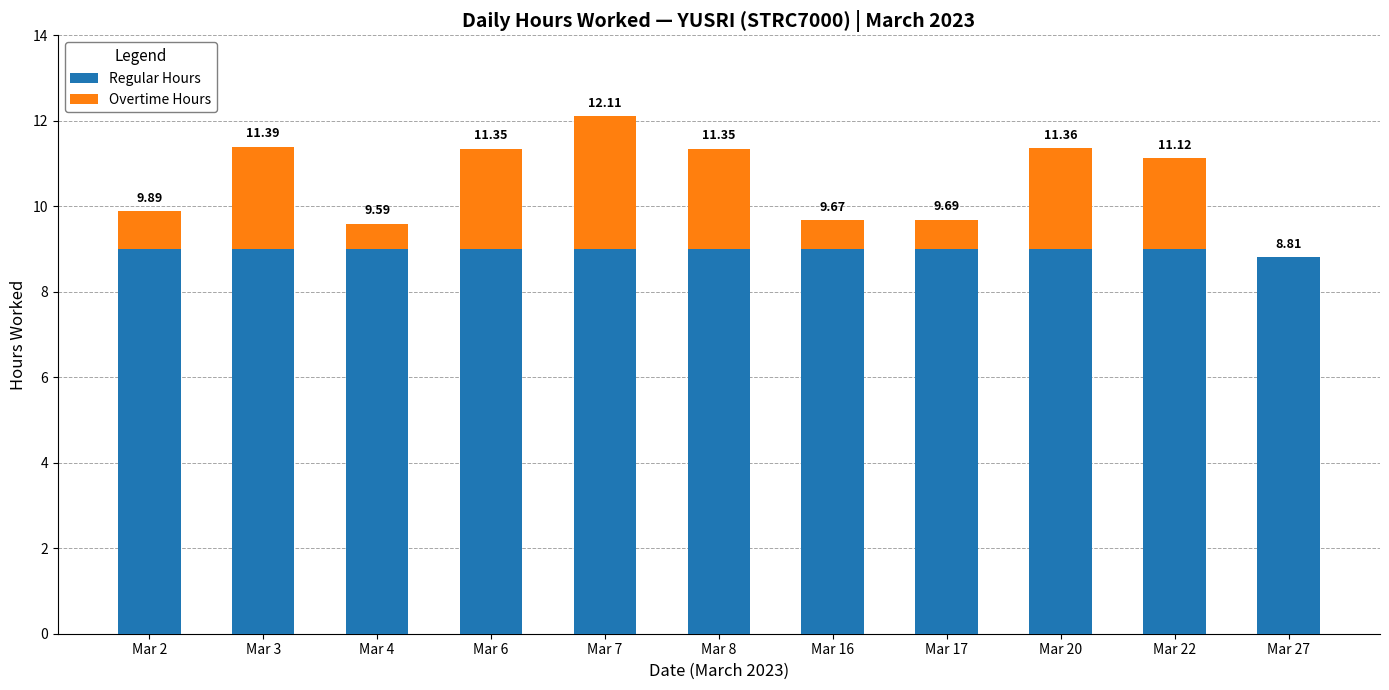

What are all the series names shown in the legend?

Regular Hours, Overtime Hours